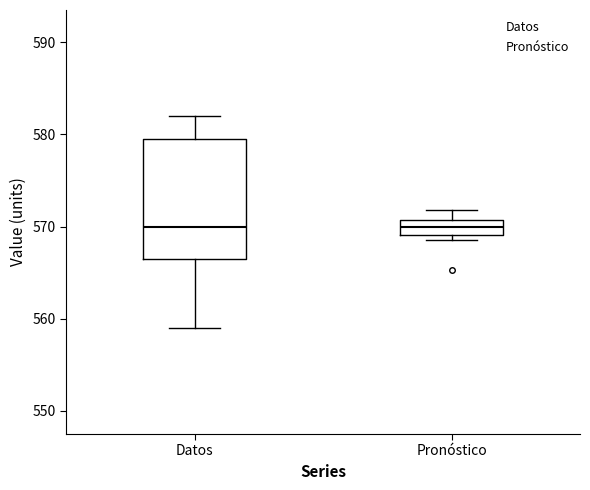

Comparing the boxes themselves (not the whiskers), which one is the tallest?

Datos